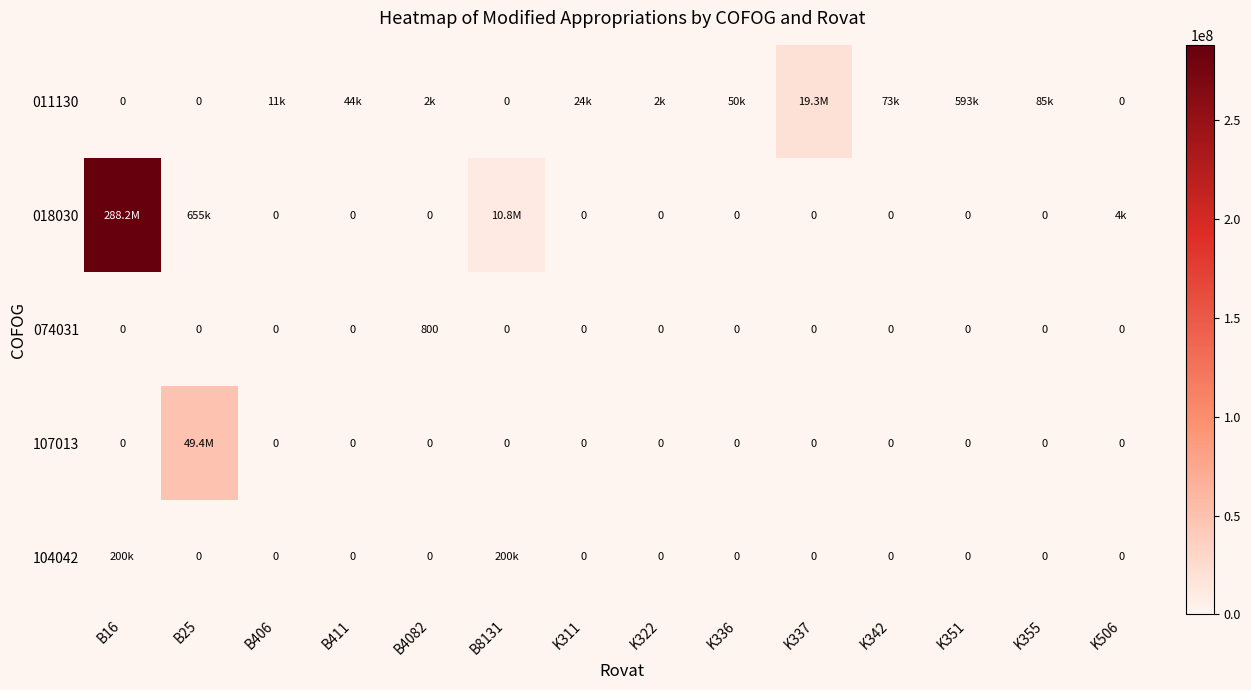

What is the maximum value for 074031?

800